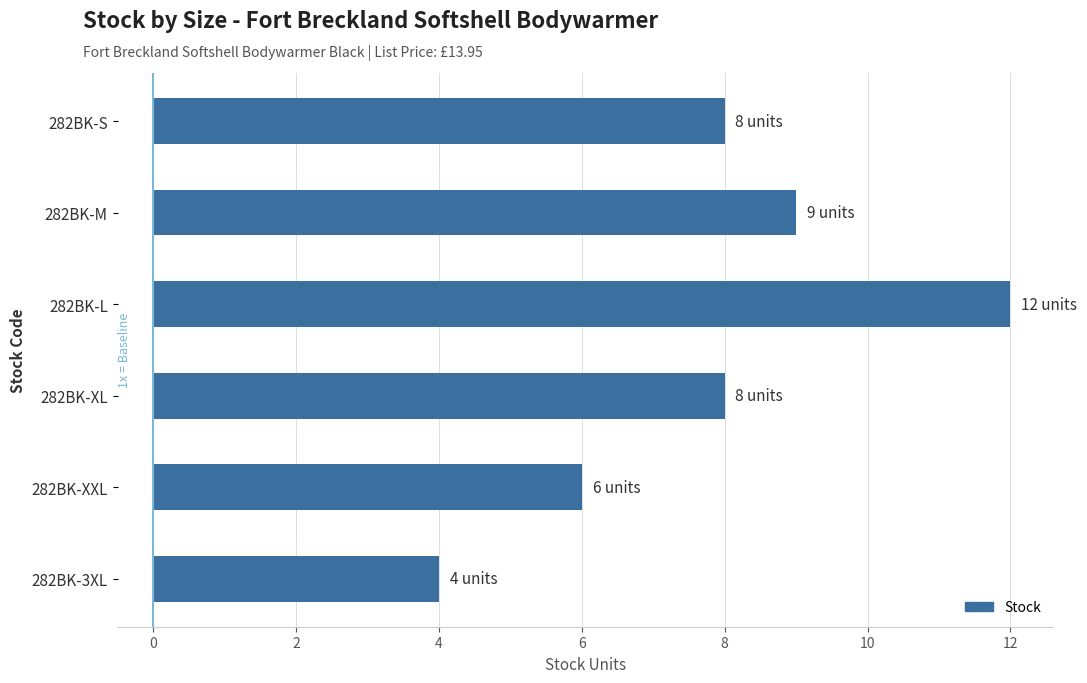

Are the bars horizontal?

Yes